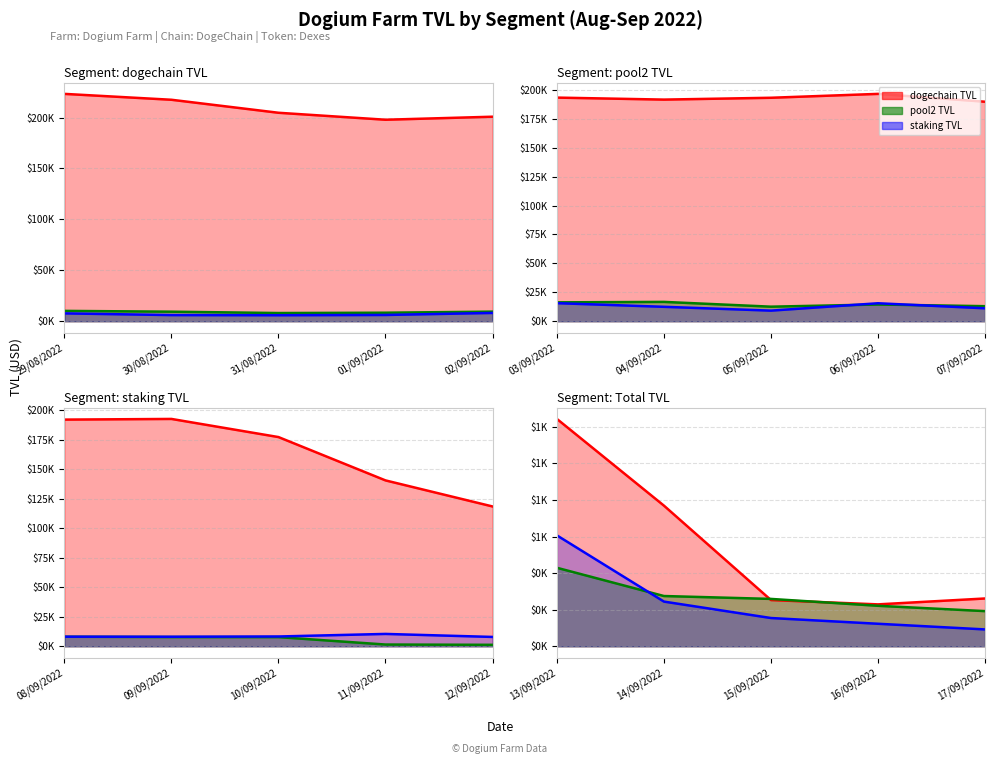

Which series has the widest spread of values?

dogechain TVL